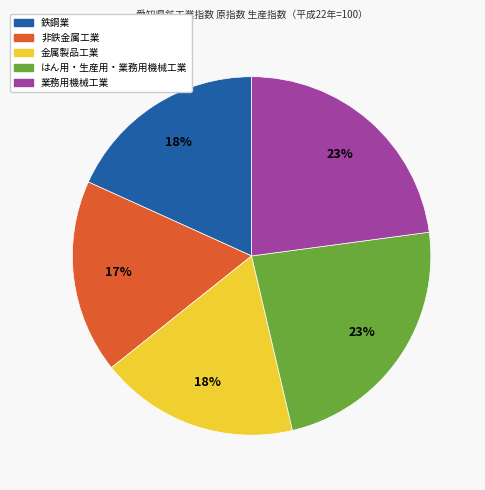

To the nearest percent, what percentage of the pie is はん用・生産用・業務用機械工業?

23%